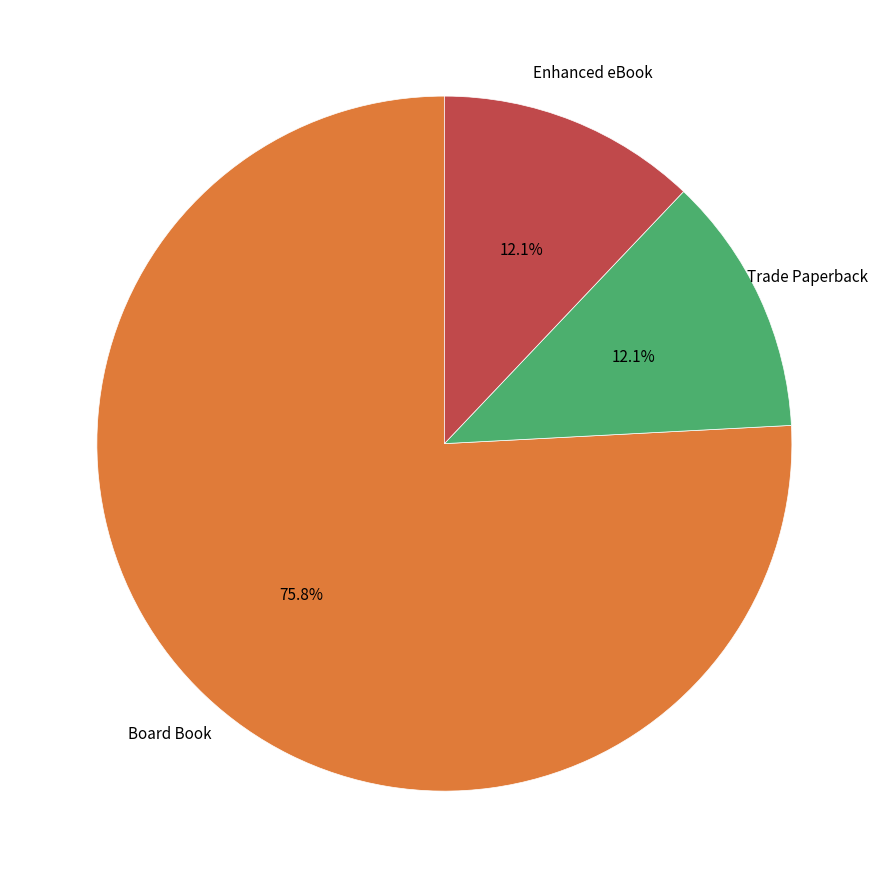

Does any single category account for the majority?

Yes